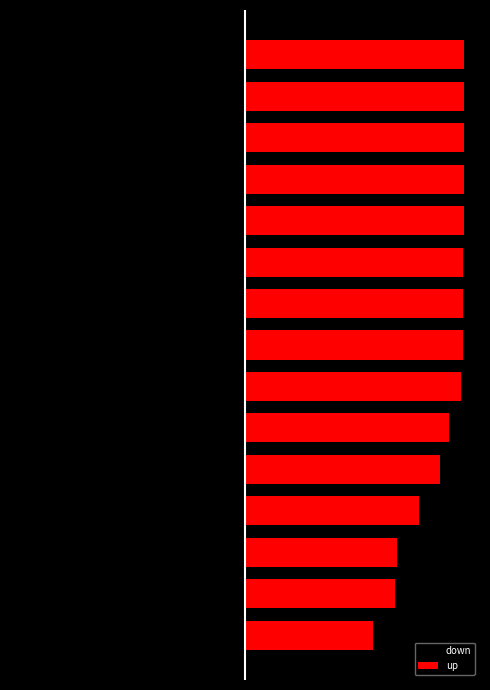

Reading left to right, what are all the values shown in this chart?

down: 0	0	-3	-3	-4	-8	-12	-35	-81	-107	-188	-192	-241	-241	-241
up: 142	166	168	192	216	226	239	241	241	241	242	242	242	242	242